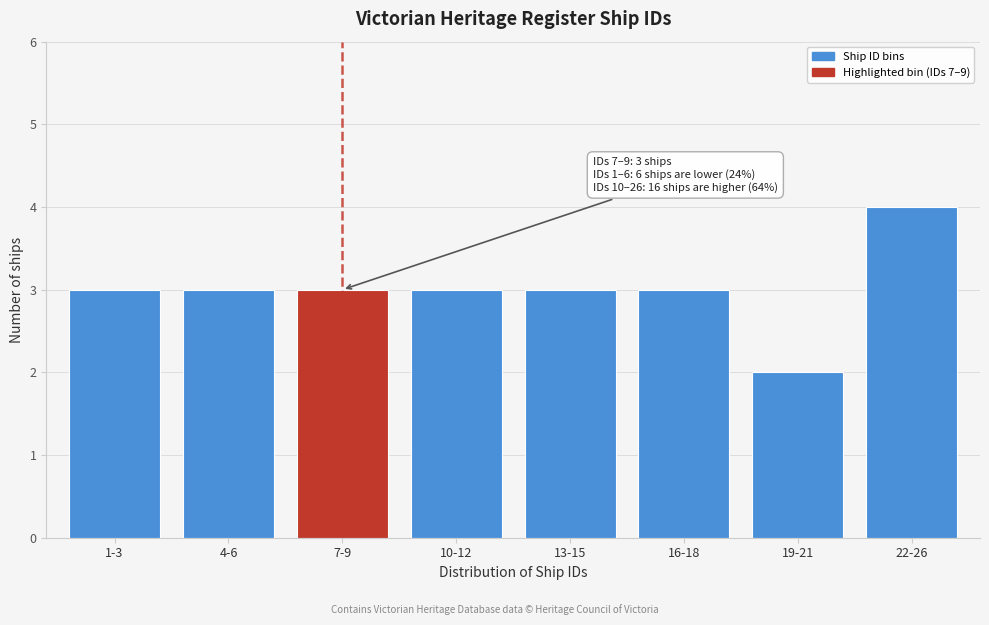

Reading left to right, list all the values displayed in this chart.

1-3=3	4-6=3	7-9=3	10-12=3	13-15=3	16-18=3	19-21=2	22-26=4